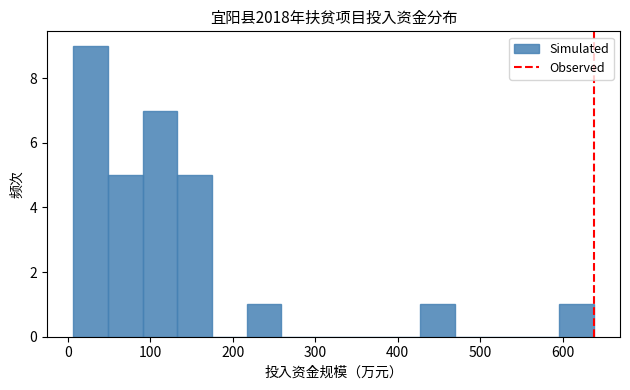

Over which range of the x-axis is the bar tallest?

10 to 50